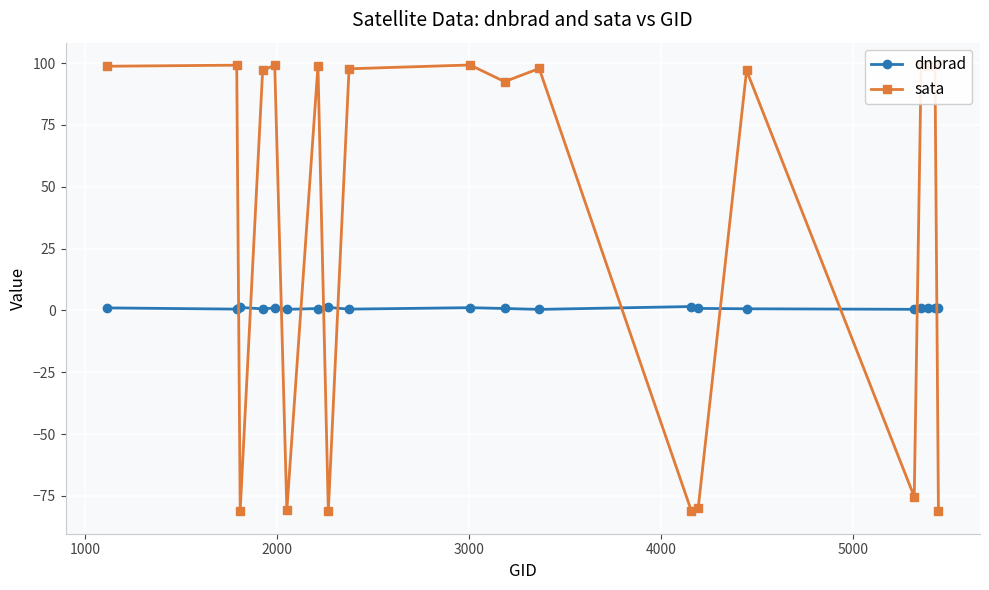

Rank the series by their average value, from lowest to highest.

dnbrad, sata